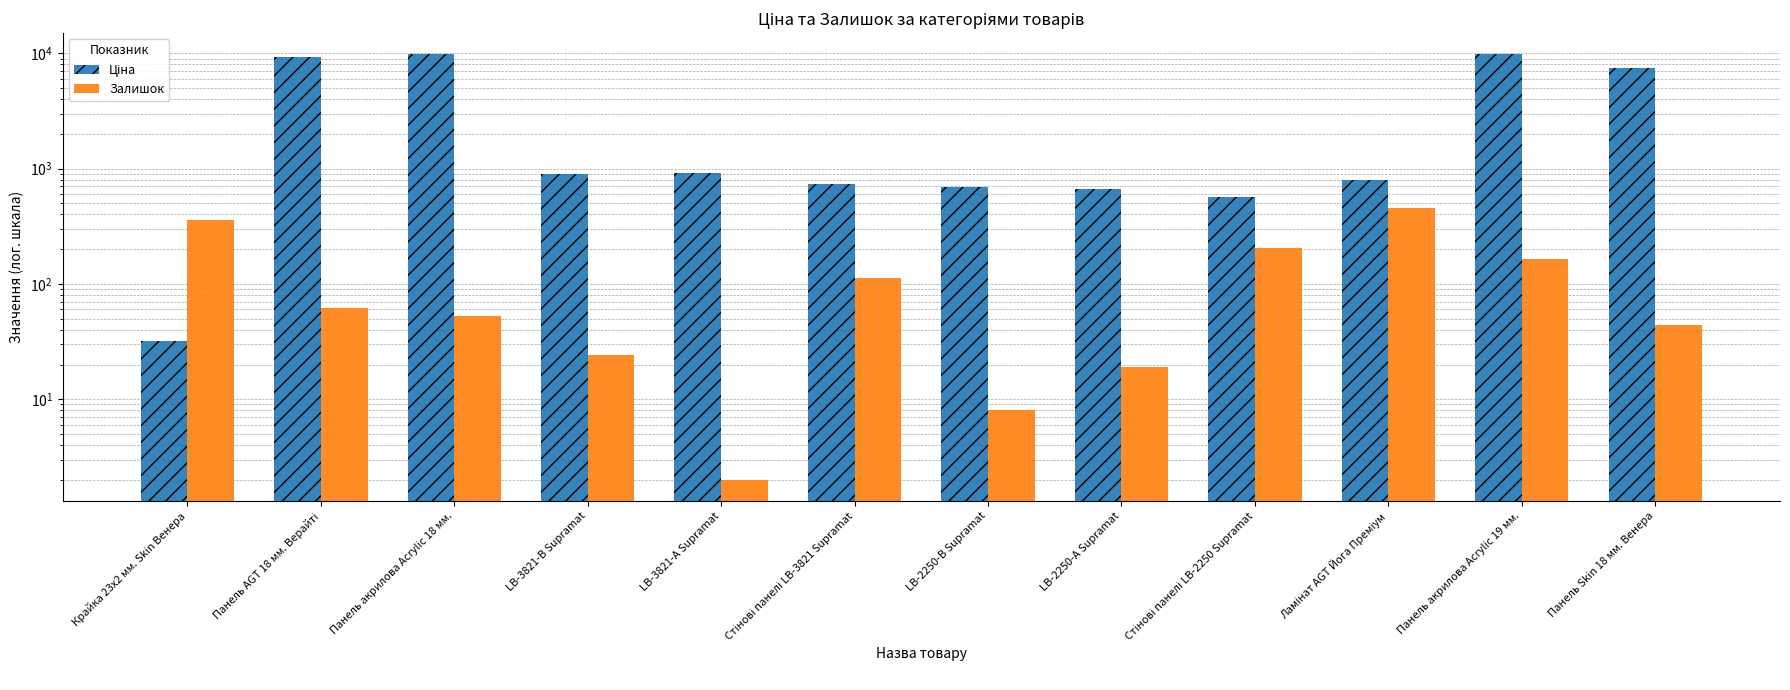

Rank the series by their maximum value, from lowest to highest.

Залишок, Ціна